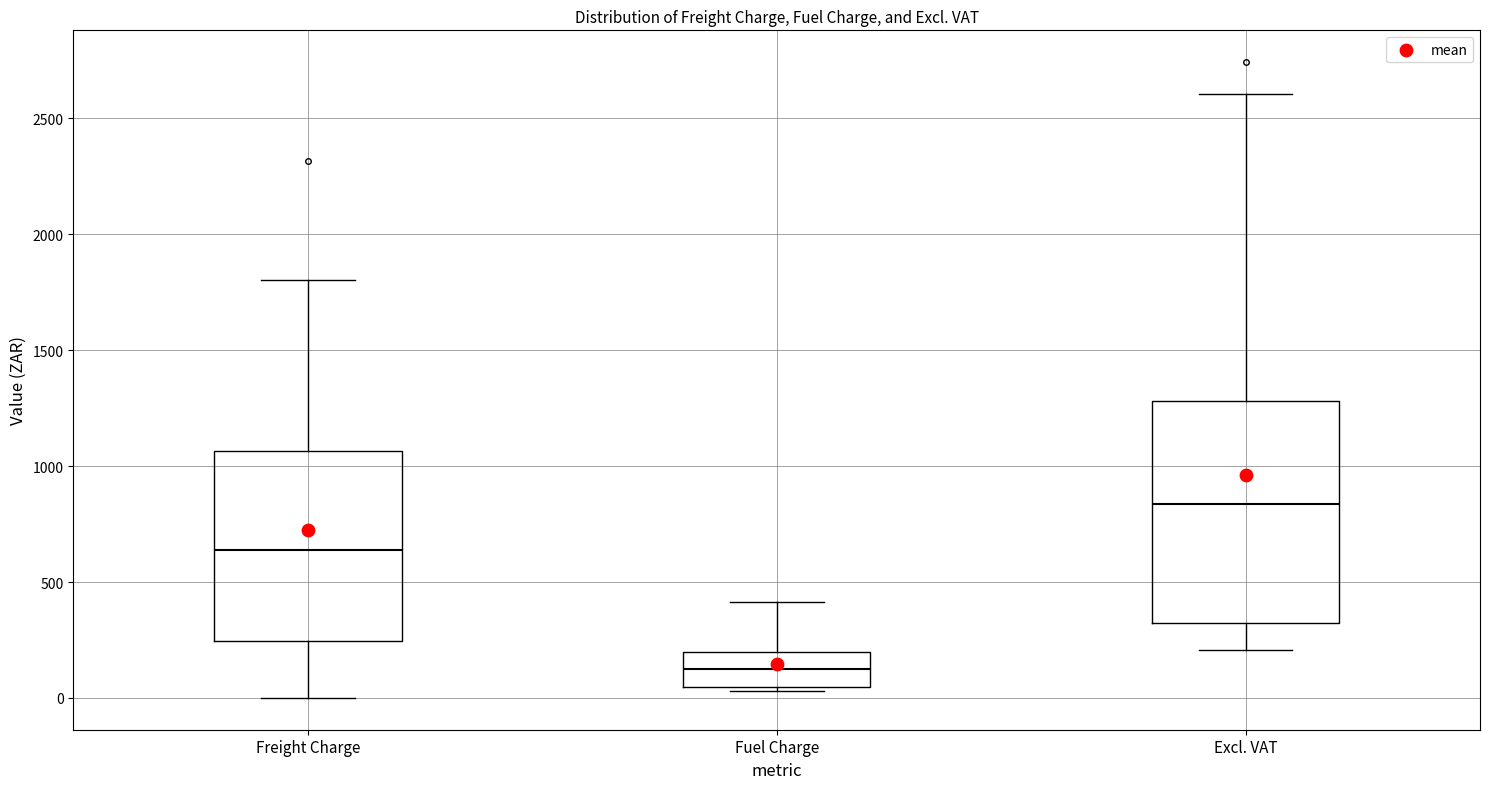

Reading left to right, transcribe this box plot: for each box, give where its median line is, the range the box spans, and where its two whiskers end, as read against the y-axis. The values are not printed on the chart, so give them approximately, as read against the axis.

Freight Charge: median 650, box 250 to 1050, whiskers 0 to 1800
Fuel Charge: median 150, box 50 to 200, whiskers 50 (just below the box's lower edge) to 400
Excl. VAT: median 850, box 300 to 1300, whiskers 200 to 2600